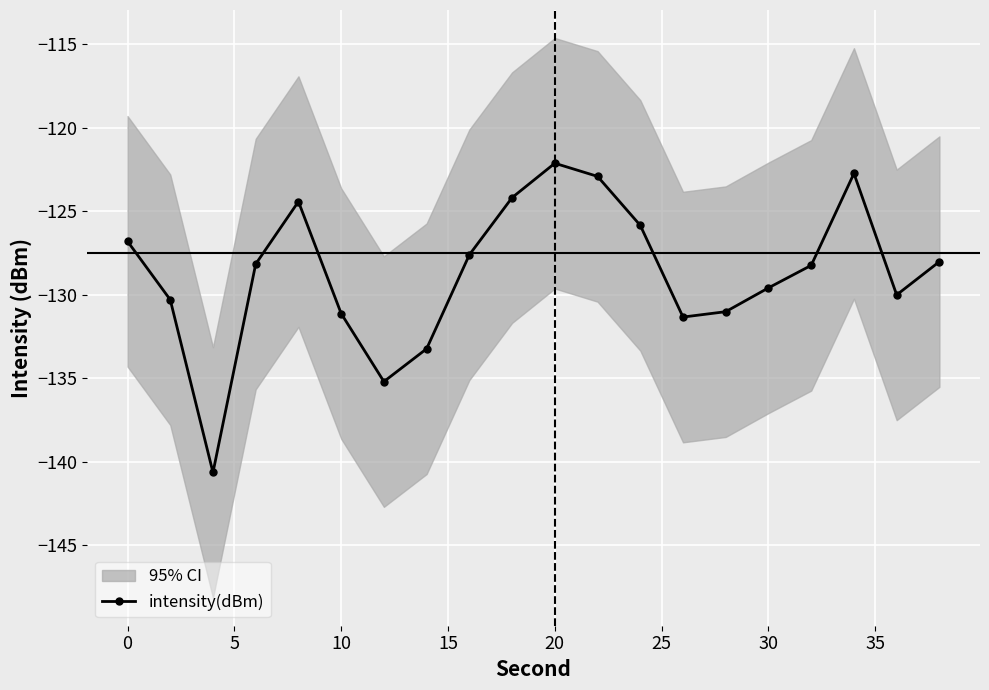

The intensity(dBm) series shows -129.6 at 30. True or false?

True